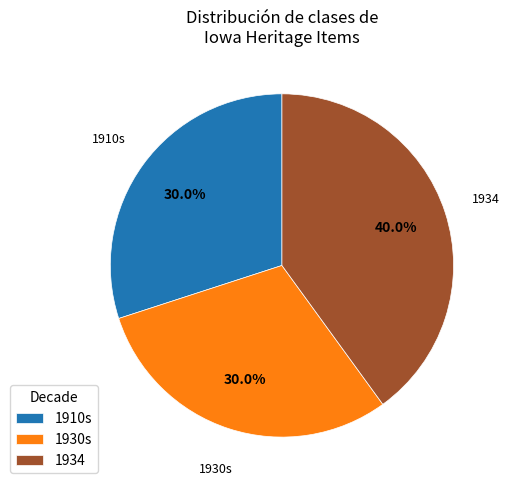

Which has a higher value, 1934 or 1910s?

1934